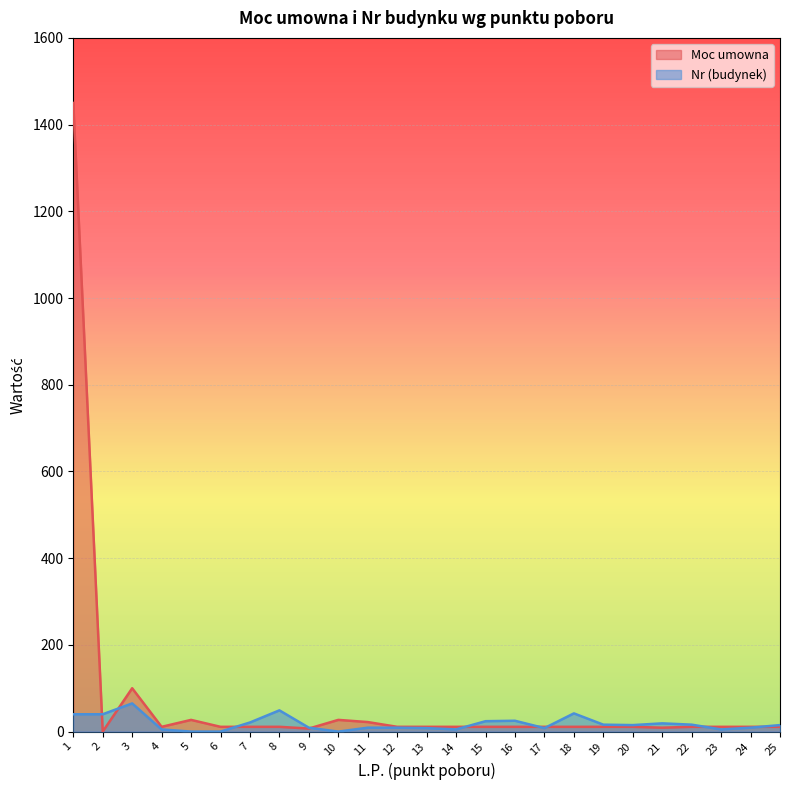

What is the approximate value of Nr (budynek) at 20, to the nearest 10?

20